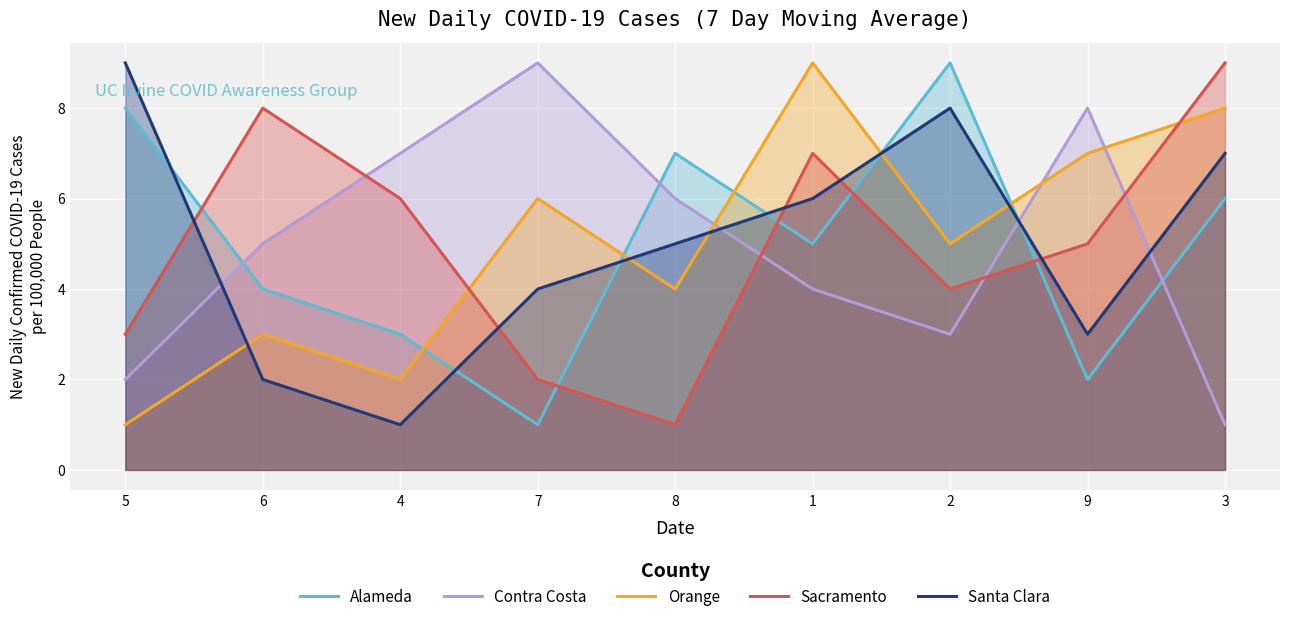

At which category does the chart reach its minimum across all series?

7